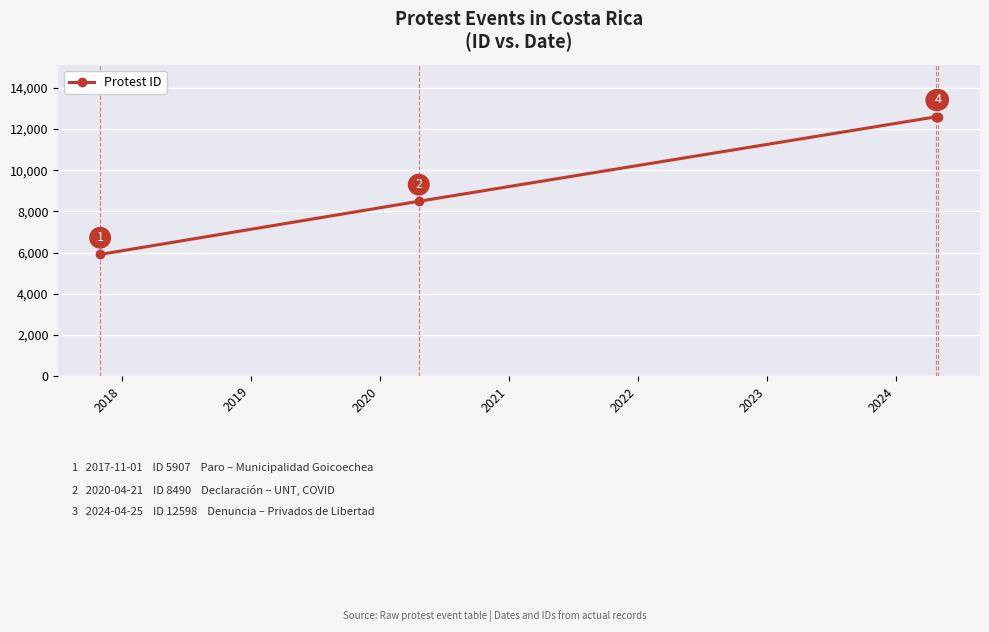

Does the chart have visible grid lines?

Yes